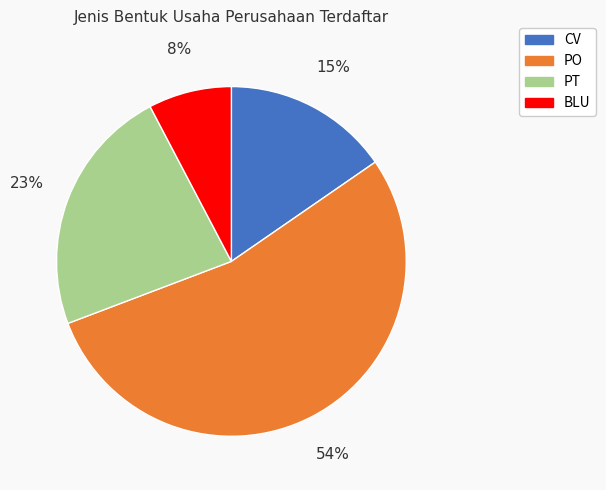

Does any single category account for the majority?

Yes